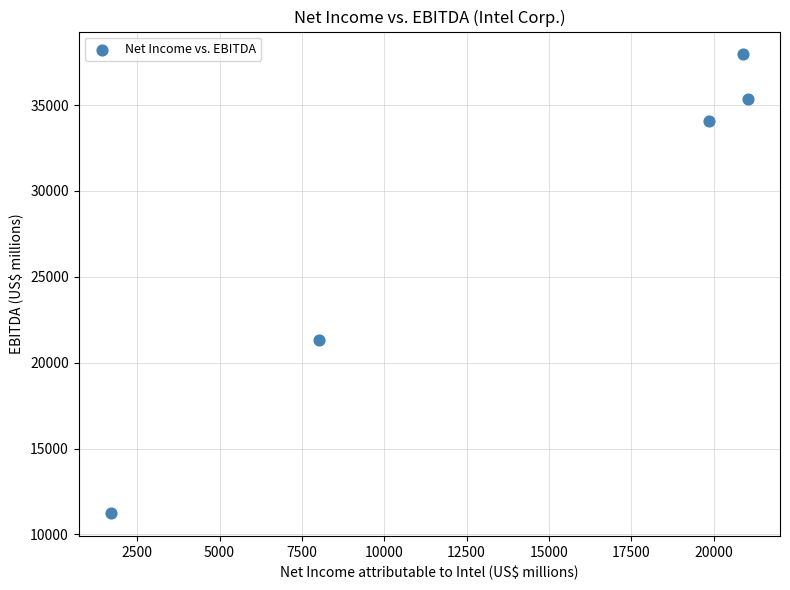

What is the range of X values (max minus min)?

19359